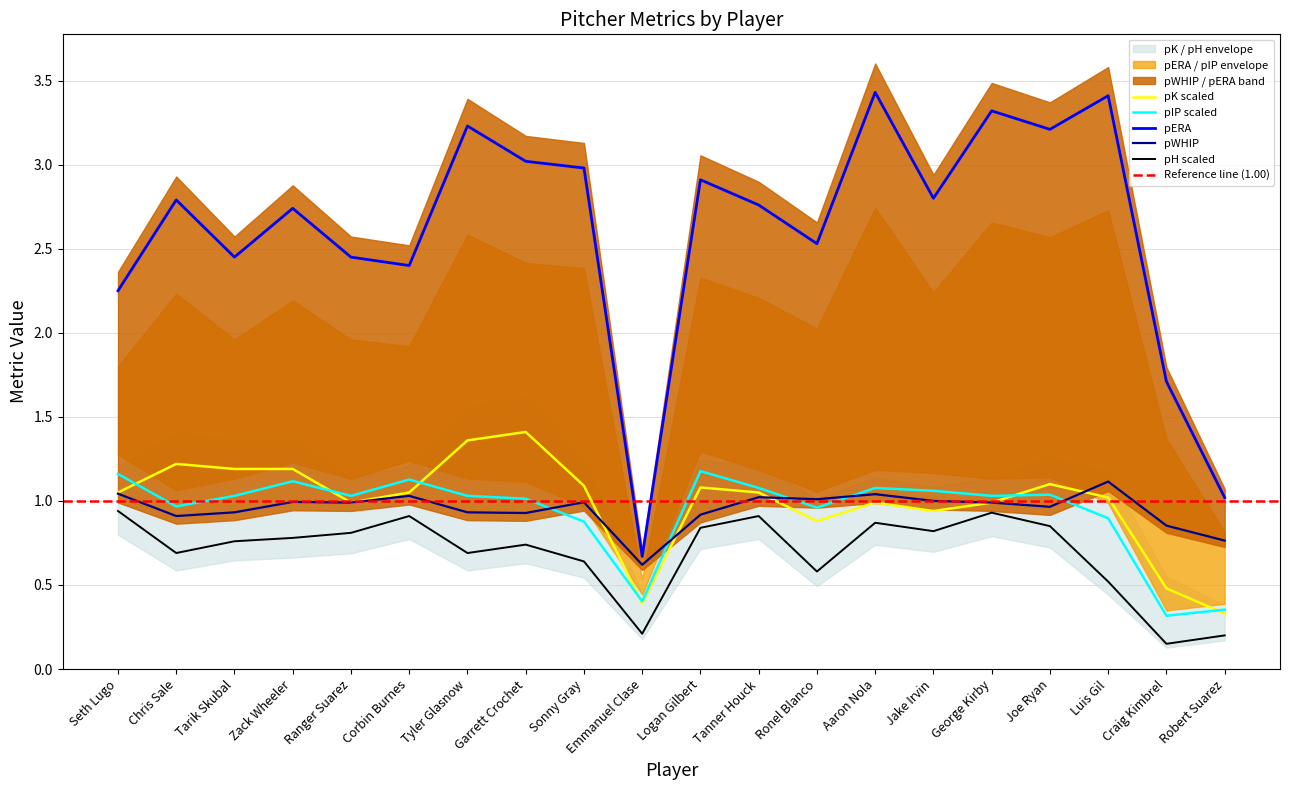

What position from the right is Luis Gil?

3